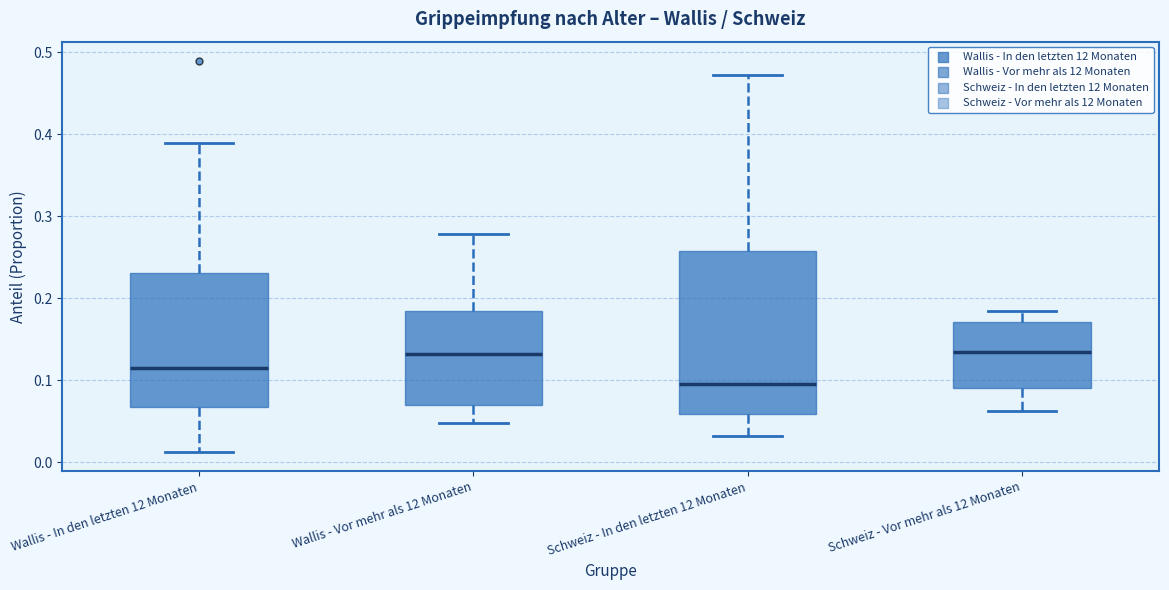

Comparing the boxes themselves (not the whiskers), which one is the tallest?

Schweiz - In den letzten 12 Monaten